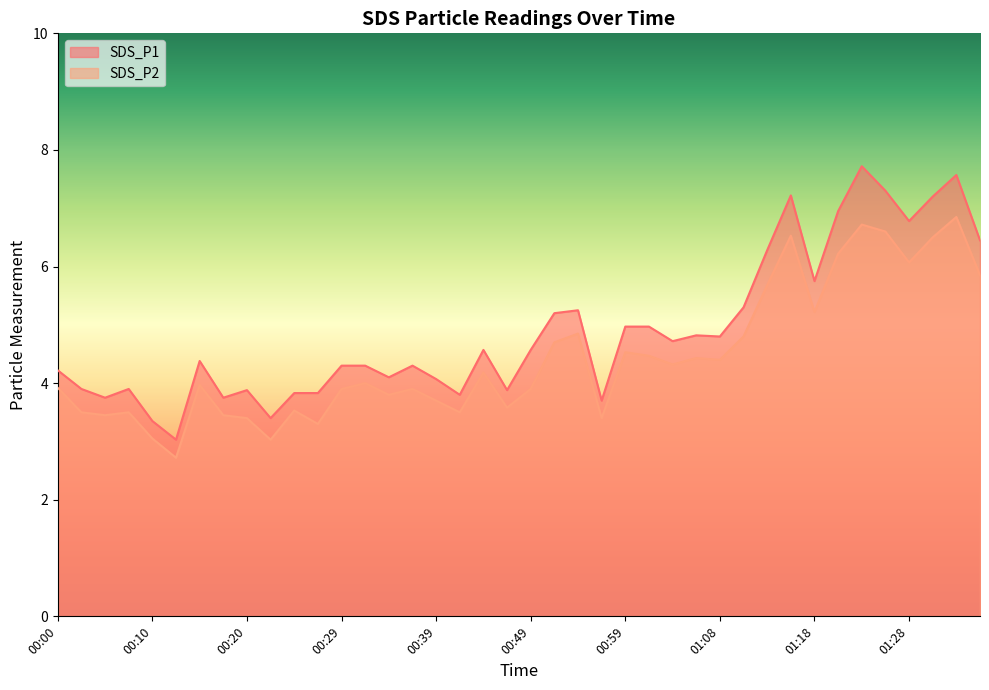

How many interior local peaks does the SDS_P2 series have?

12